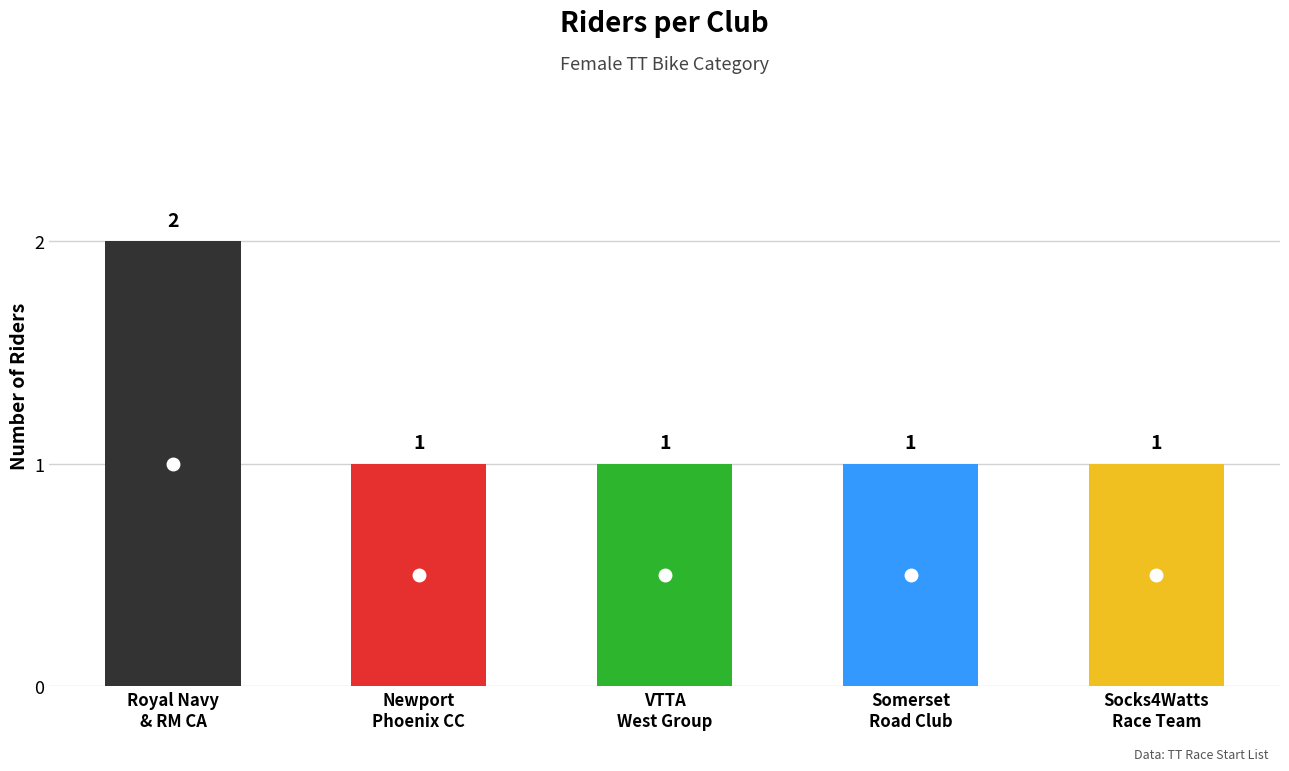

Which label corresponds to the smallest value in the chart?

Newport Phoenix CC